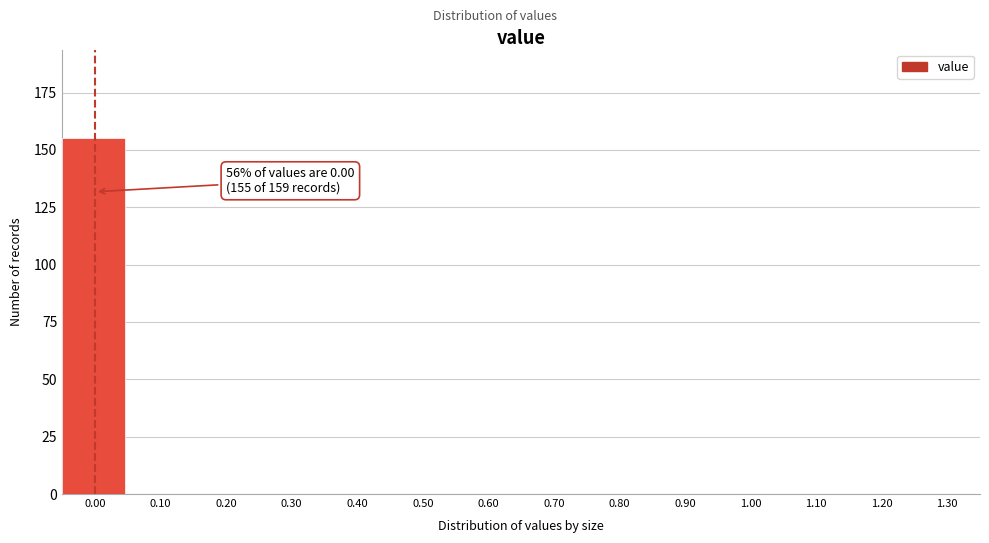

Reading left to right, what are all the values shown in this chart?

0.00=155	0.10=0	0.20=0	0.30=0	0.40=0	0.50=0	0.60=0	0.70=0	0.80=0	0.90=0	1.00=0	1.10=0	1.20=0	1.30=0